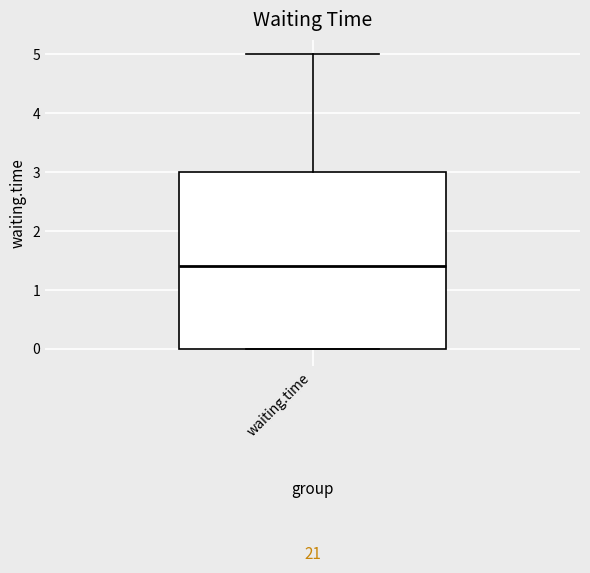

Where does the median line of the box for waiting.time sit on the y-axis? The values are not printed on the chart, so give them approximately, as read against the axis.

1.4